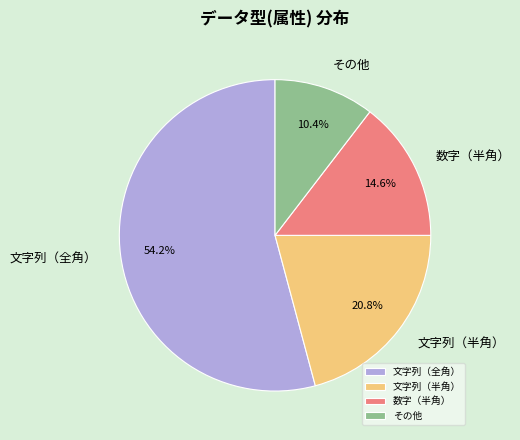

What percentage is the 数字（半角） slice, to the nearest percent?

15%